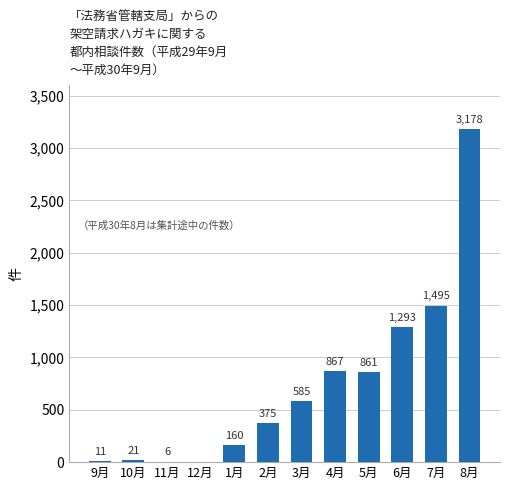

What is the sum of the values at 7月 and 6月?

2788